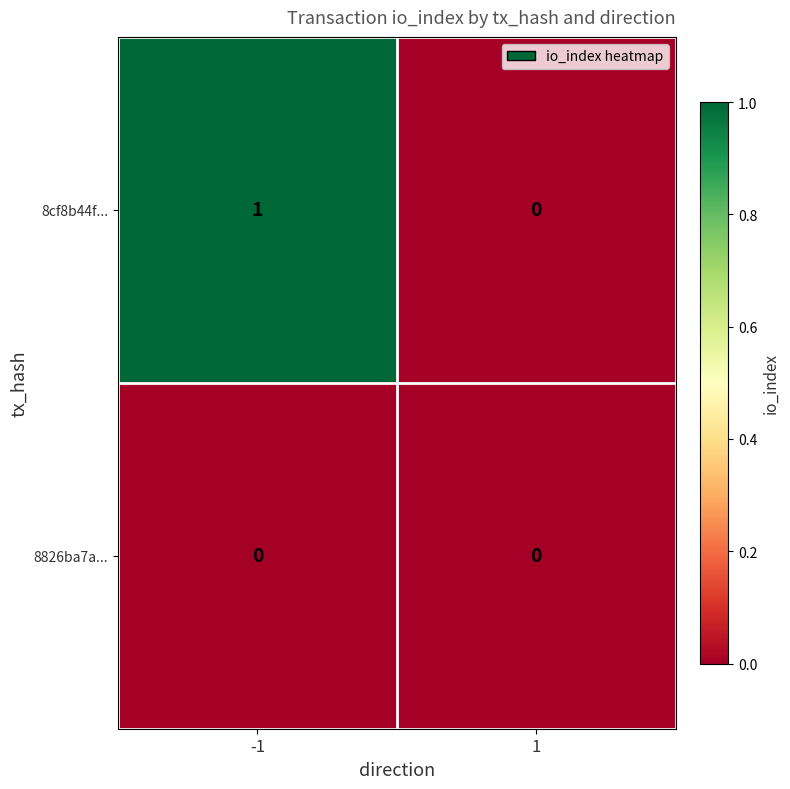

What is the maximum value shown in the chart?

1